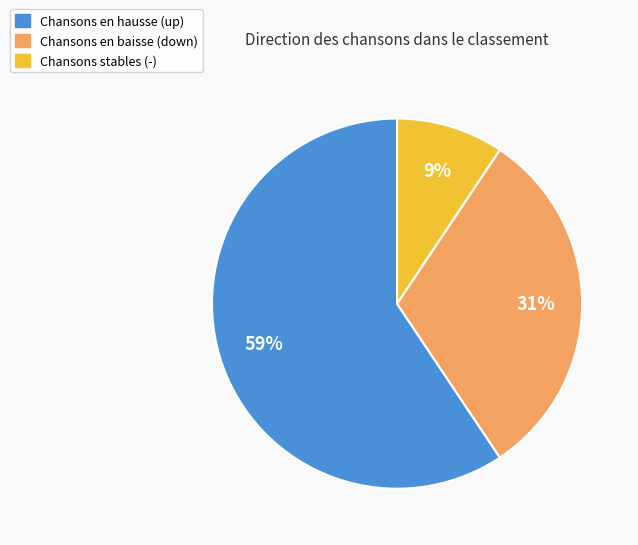

To the nearest percent, what is the average slice percentage?

33%